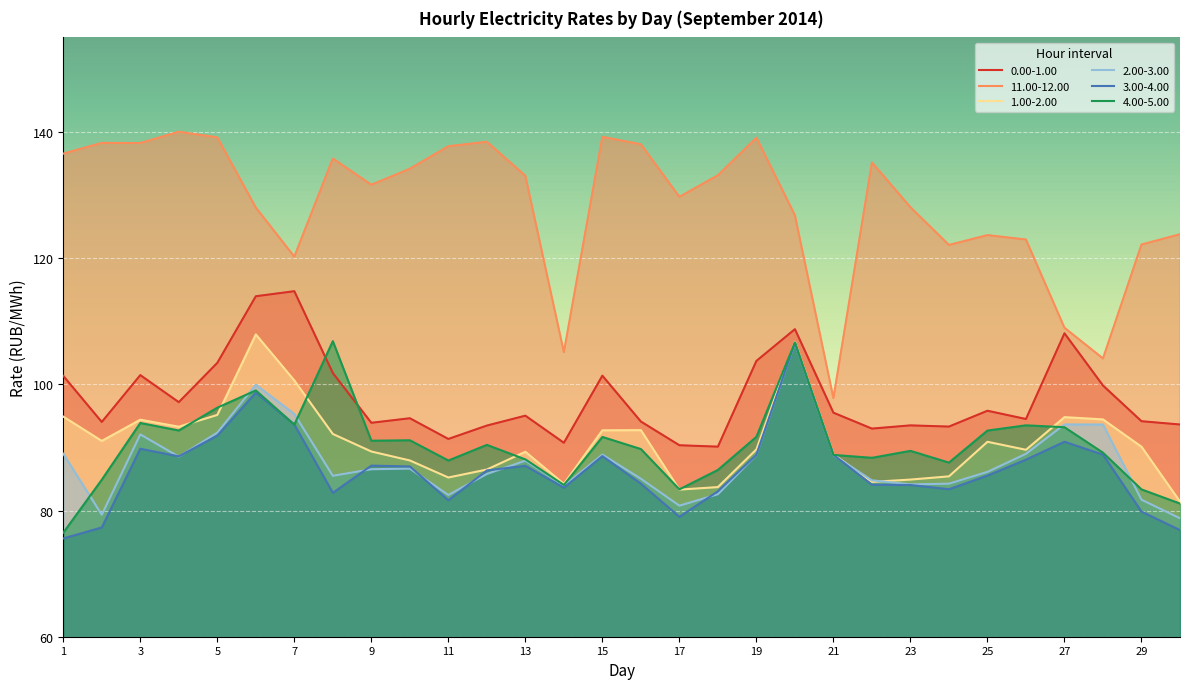

At how many categories does at least one series exceed 105?

28